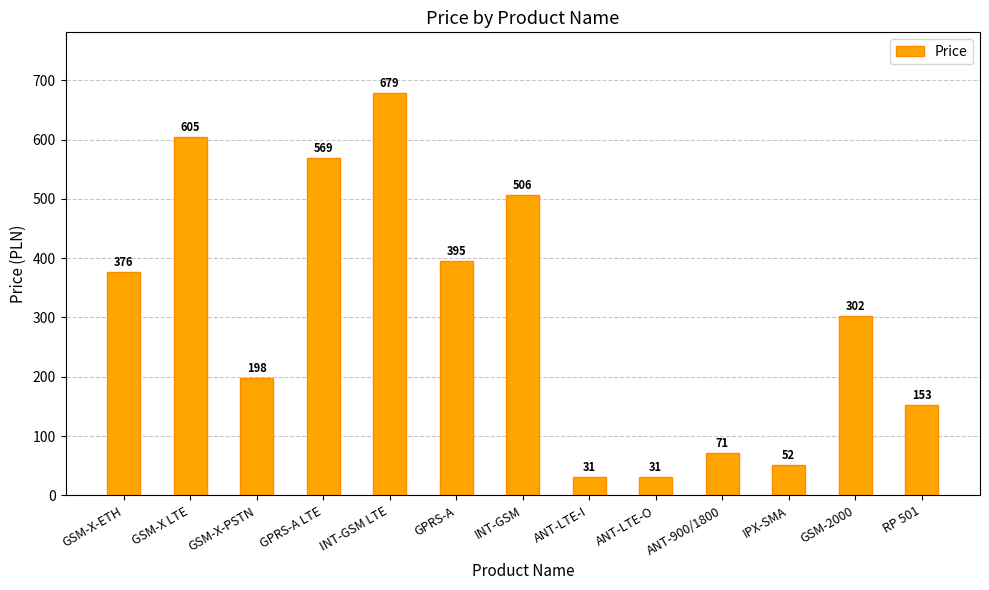

What is the label of the 3rd bar from the right?

IPX-SMA